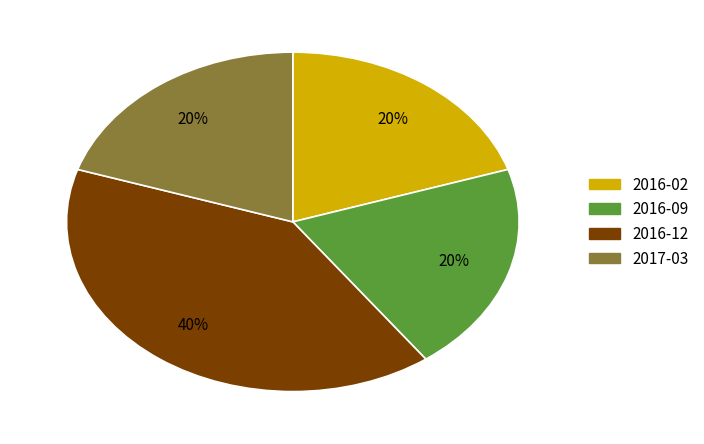

To the nearest percent, what is the average slice percentage?

25%